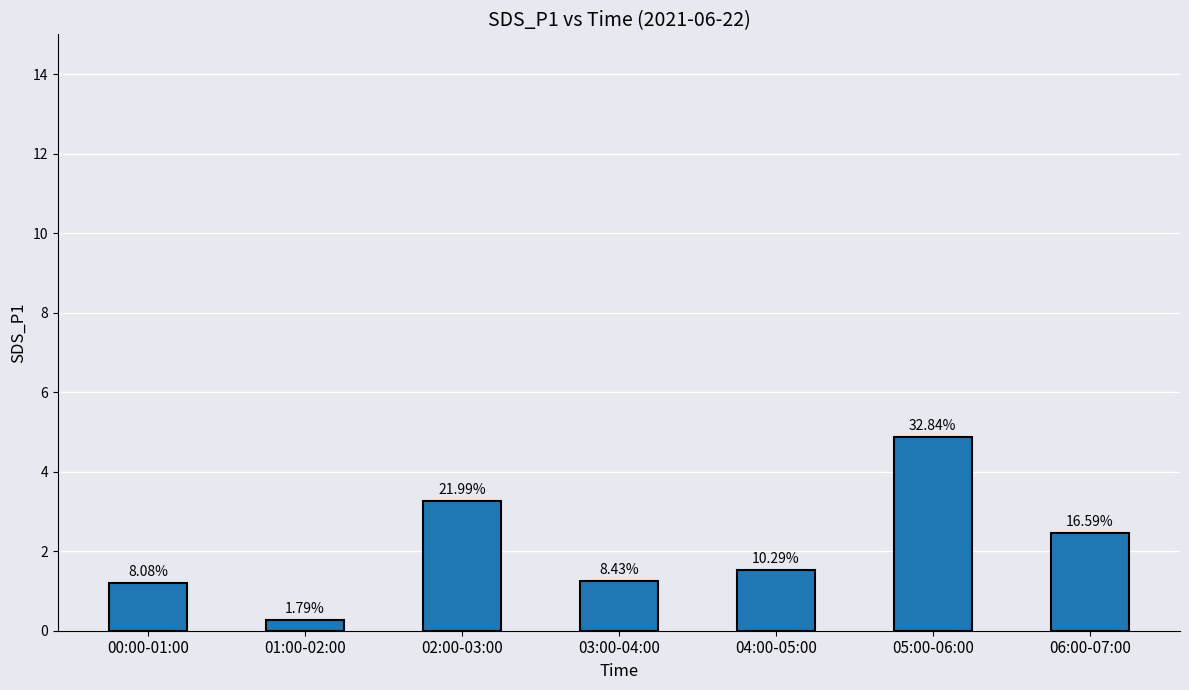

How many bars are there in total?

7